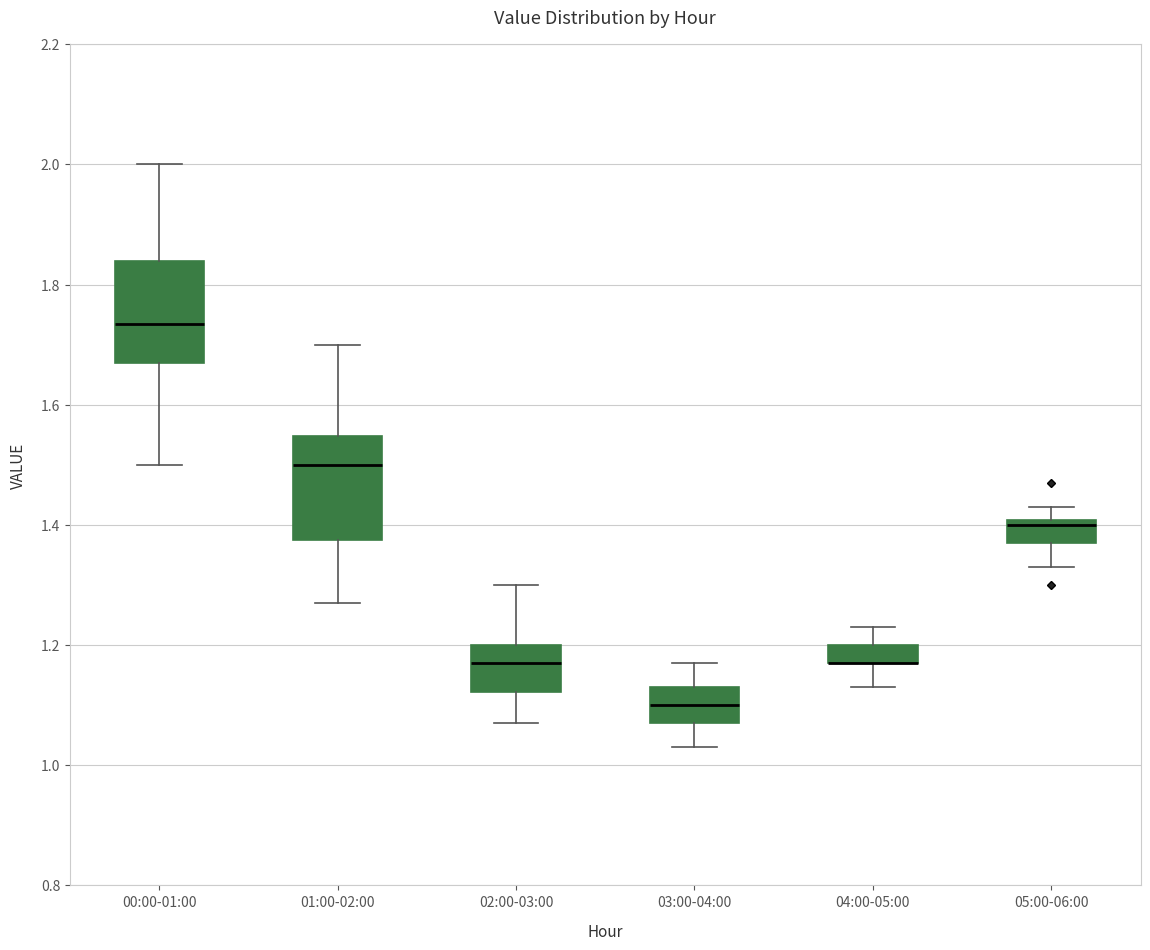

Where is the upper edge of the box for 02:00-03:00 on the y-axis? The values are not printed on the chart, so give them approximately, as read against the axis.

1.20